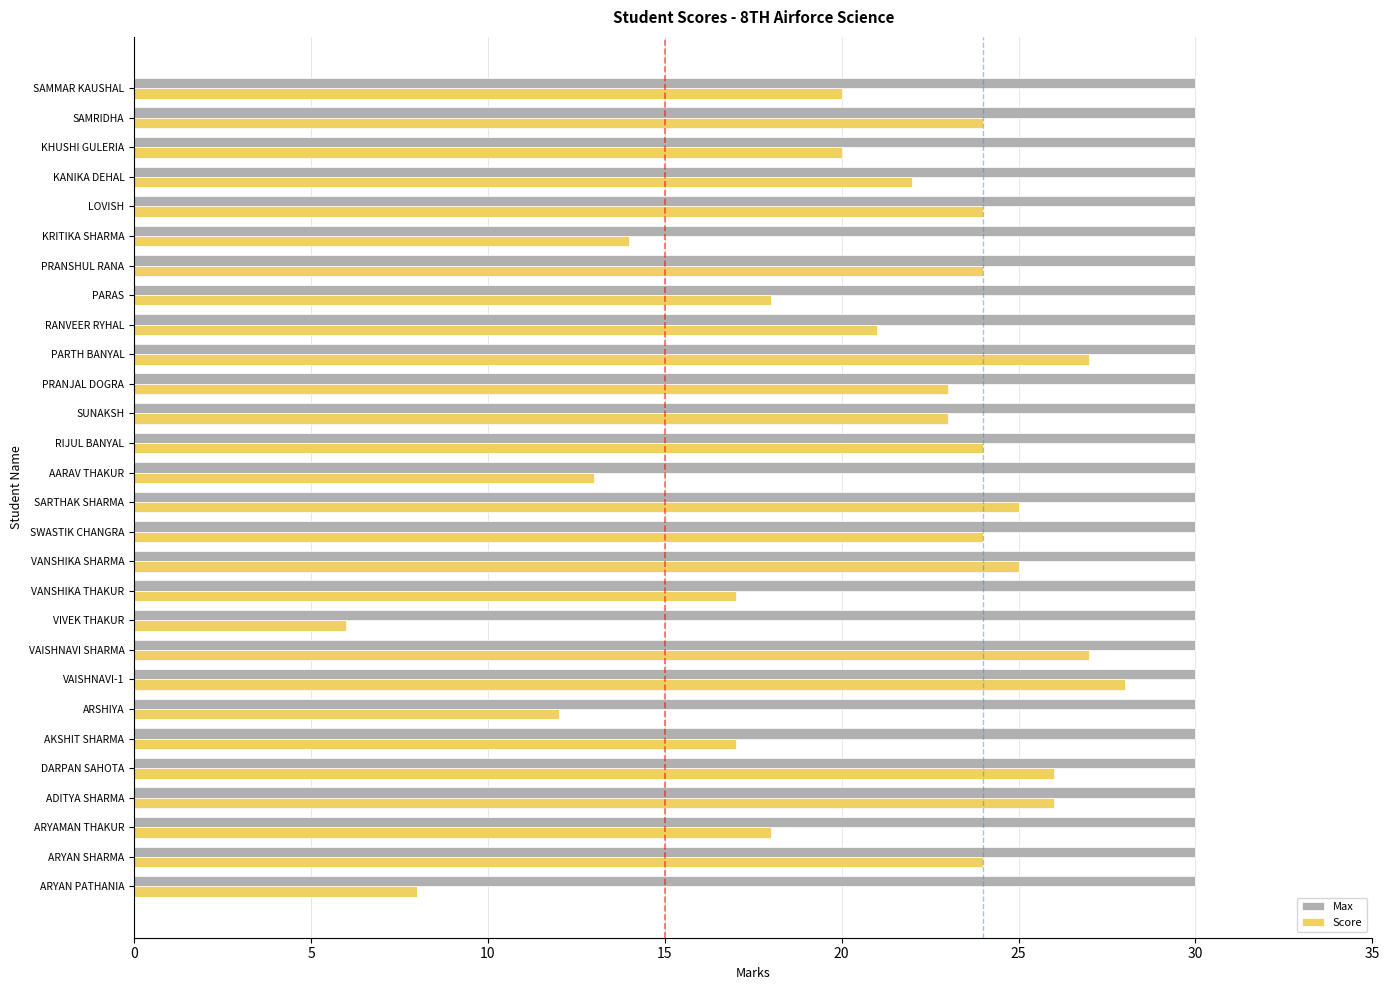

What is the total value across all series at ARYAMAN THAKUR?

48